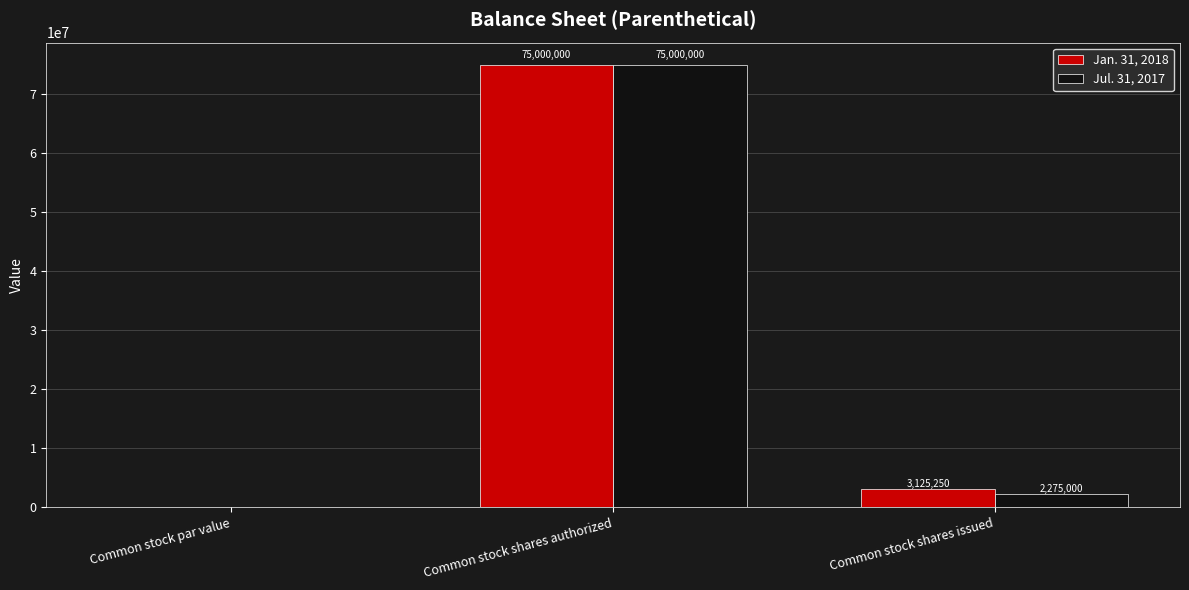

What is the difference between the Jul. 31, 2017 values at Common stock par value and Common stock shares authorized?

75000000.0